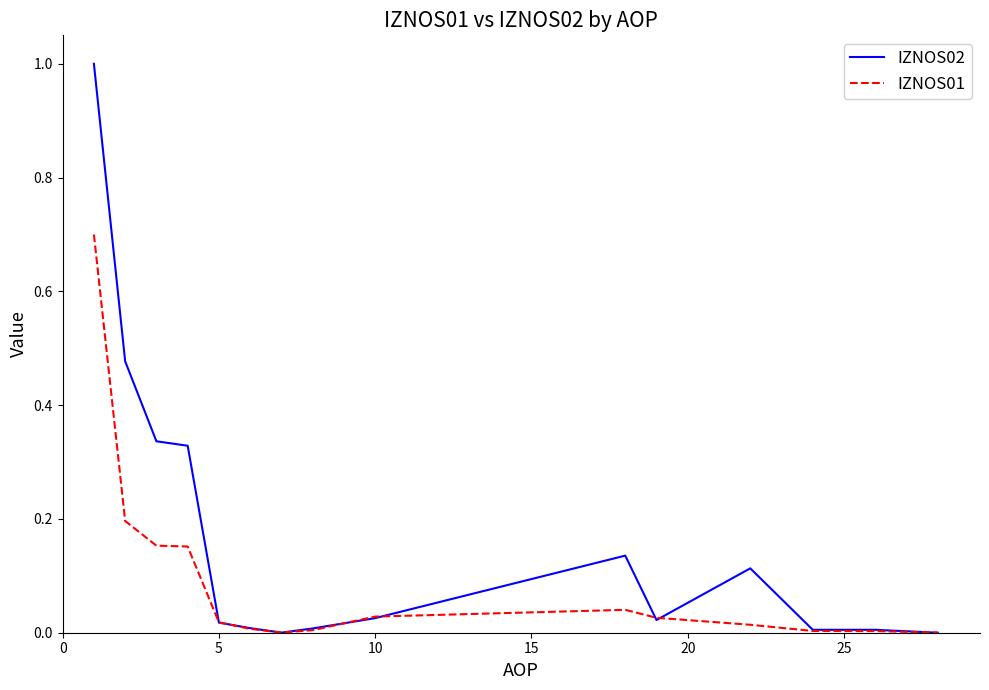

After their last crossing, which series has the higher values: IZNOS02 or IZNOS01?

IZNOS01